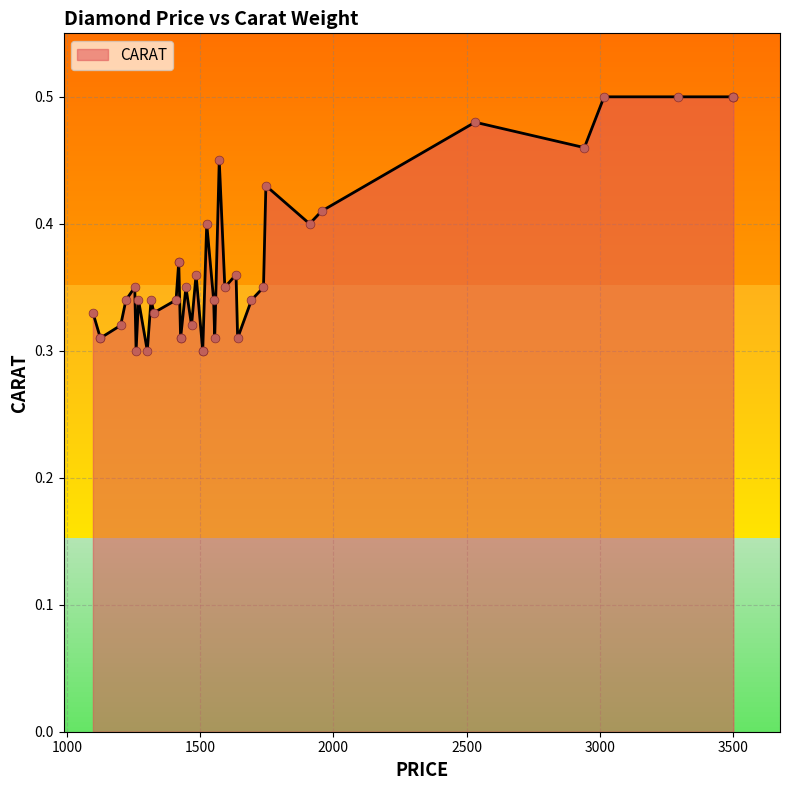

Between 1956 and 1410, which is larger?

1956